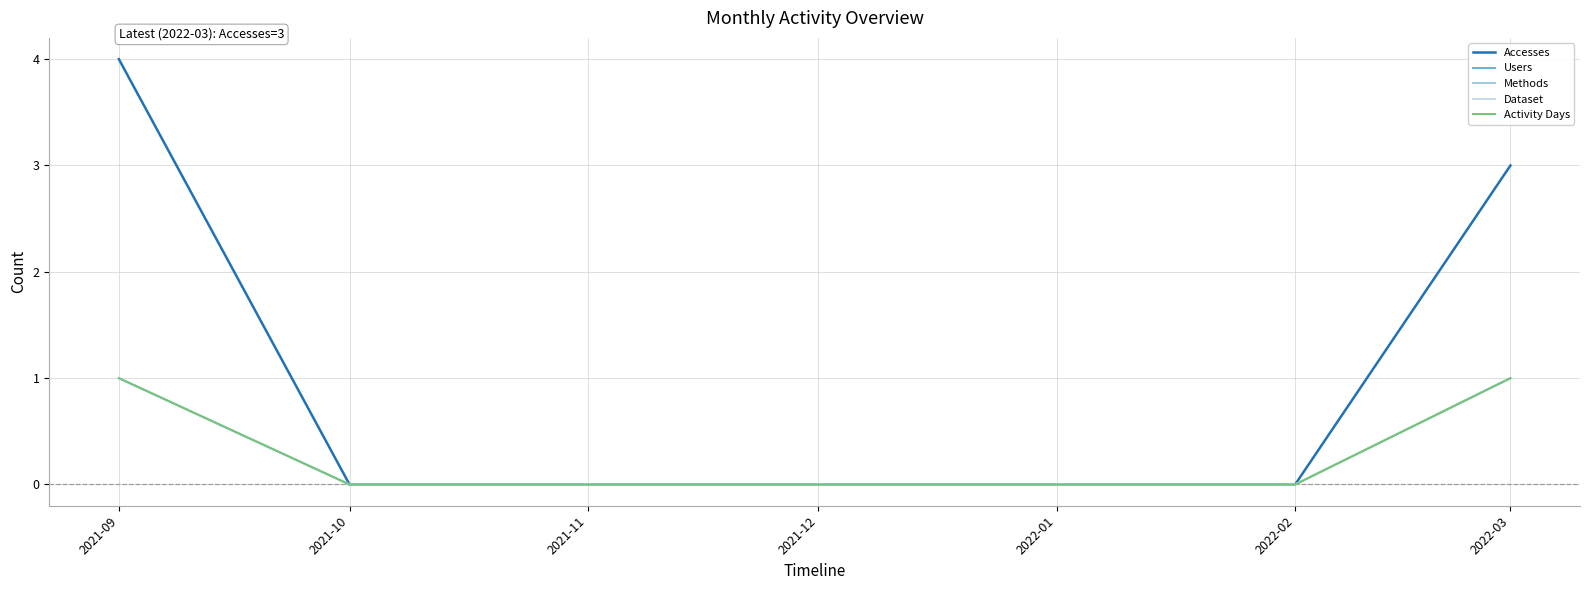

The Dataset series shows 0 at 2022-01. True or false?

True